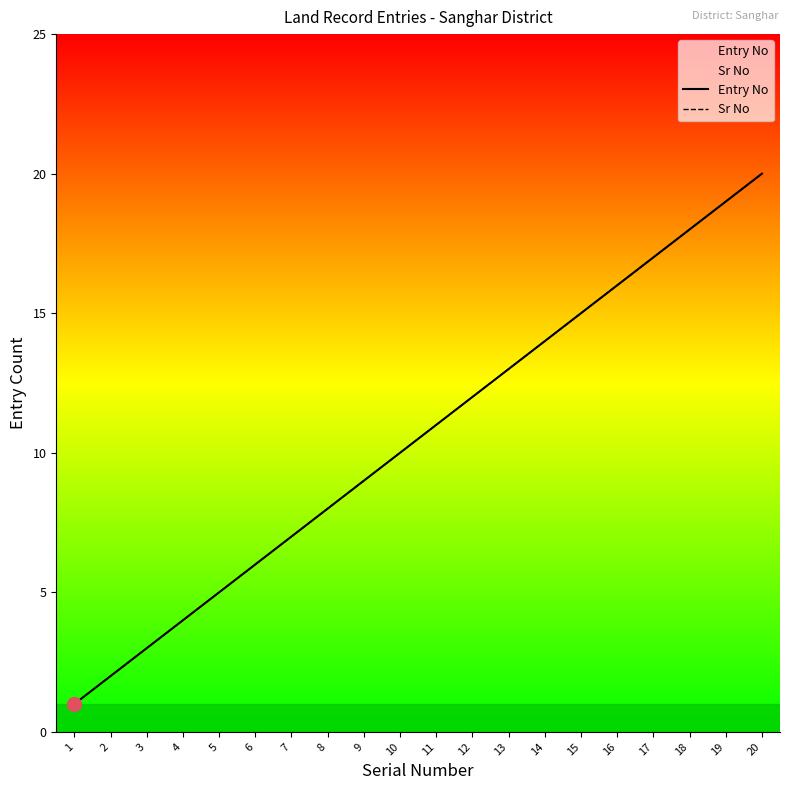

At how many categories does at least one series exceed 12?

8